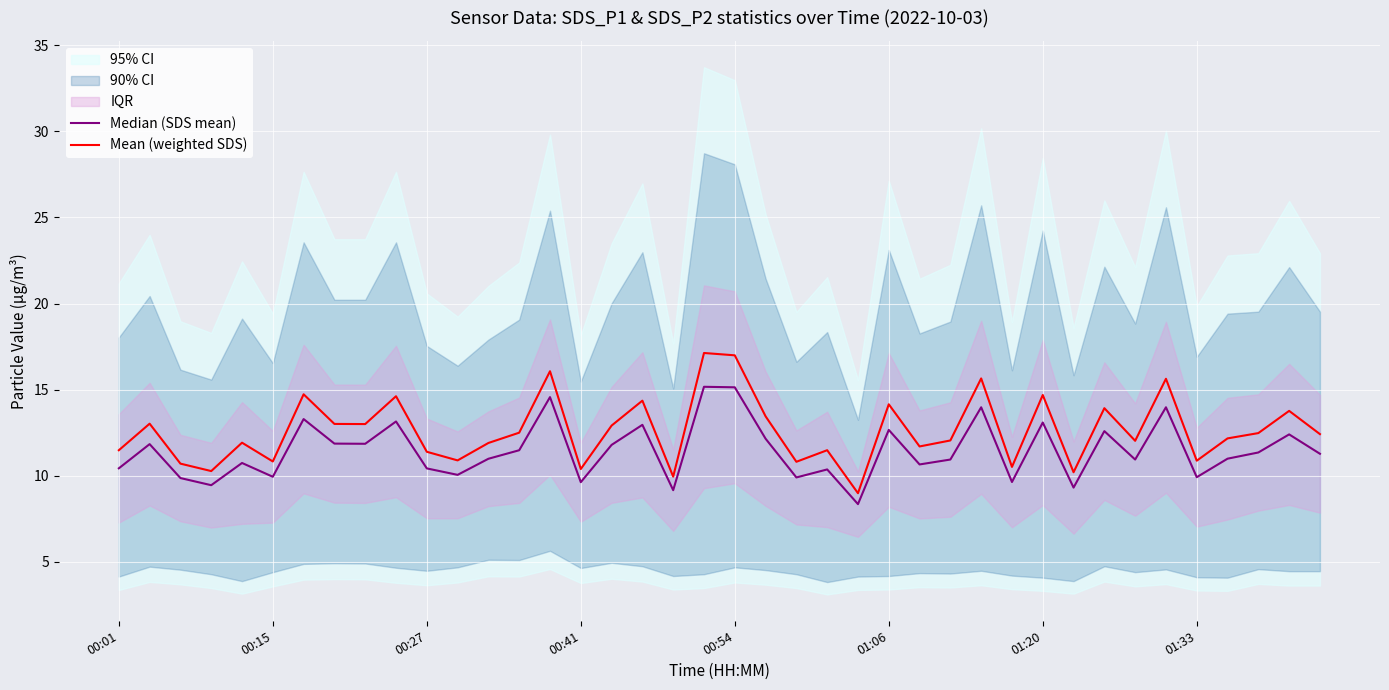

What is the maximum value for Mean (weighted SDS)?

17.1